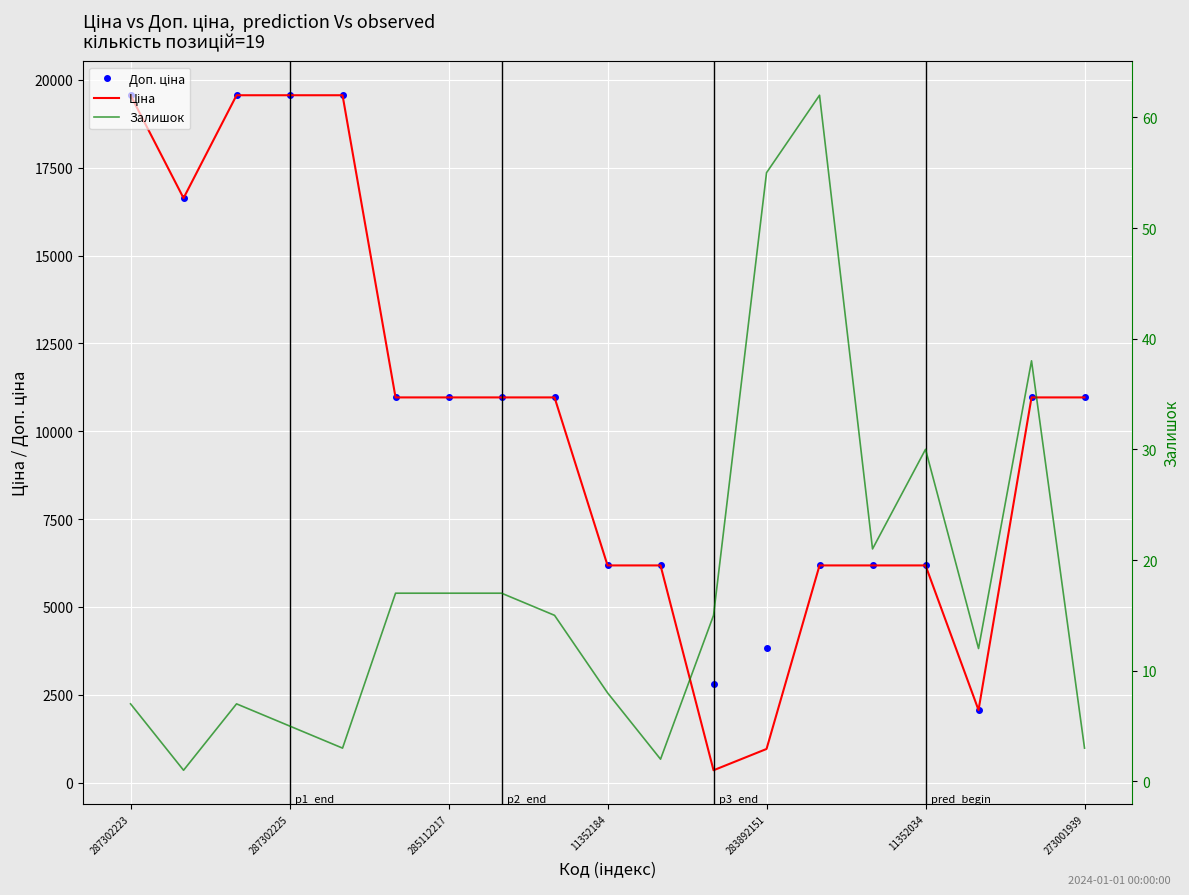

What is the lowest value of the Залишок series?

1.0